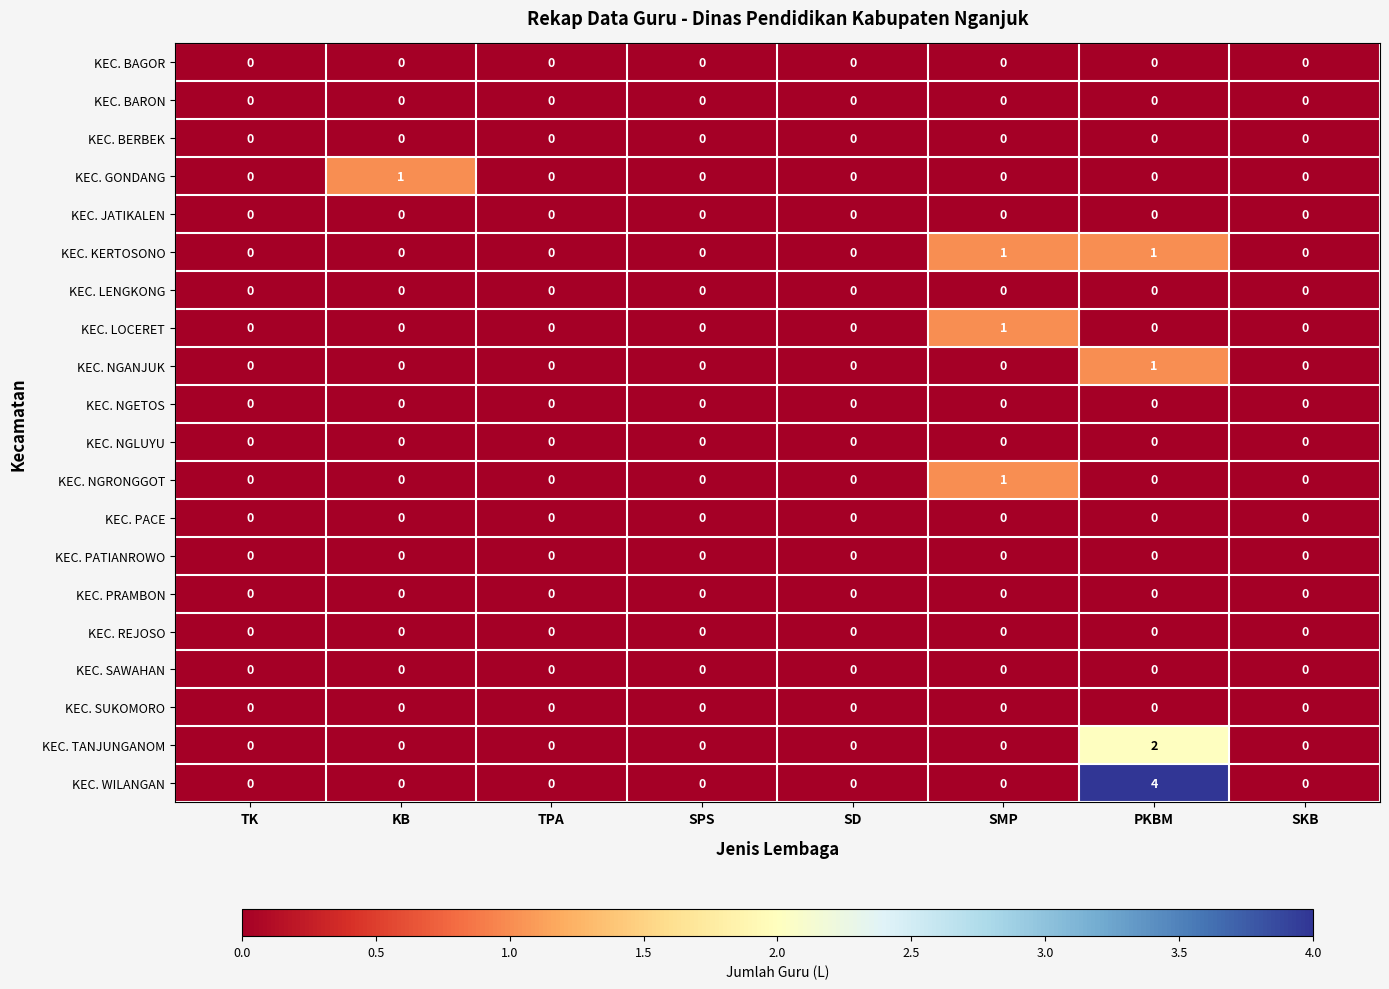

Read the KEC. WILANGAN value at PKBM.

4